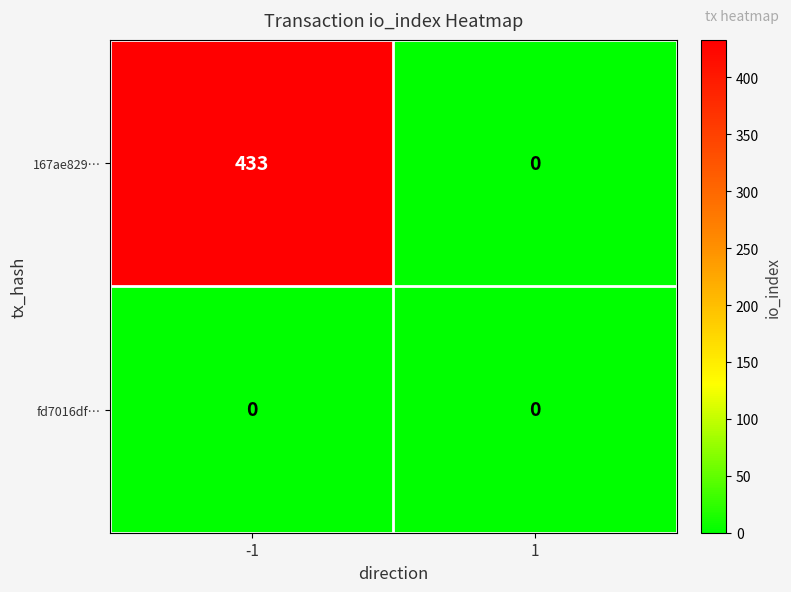

Rank the series by their average value, from highest to lowest.

167ae829…, fd7016df…